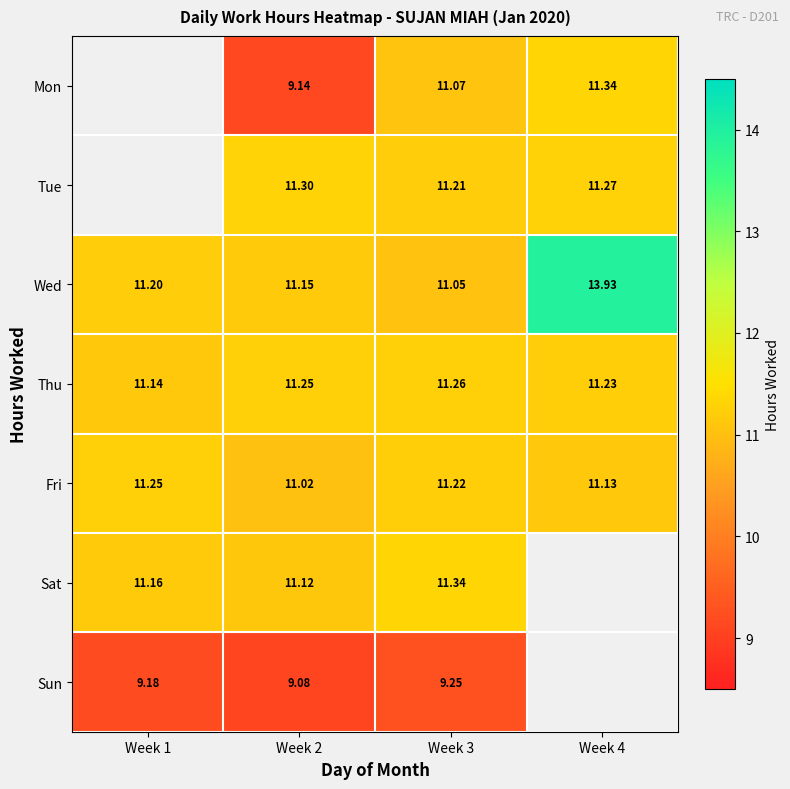

Is the value of Thu at Week 2 greater than the value of Sat at Week 2?

Yes